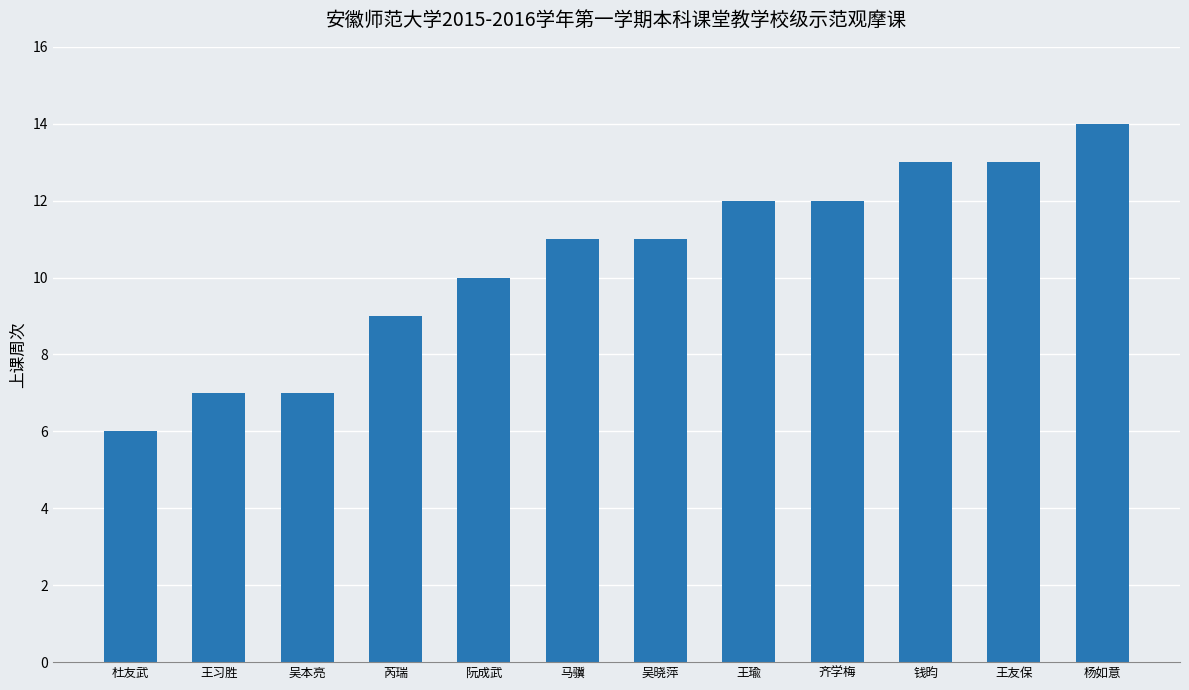

Reading left to right, transcribe all the data shown in this chart.

6	7	7	9	10	11	11	12	12	13	13	14